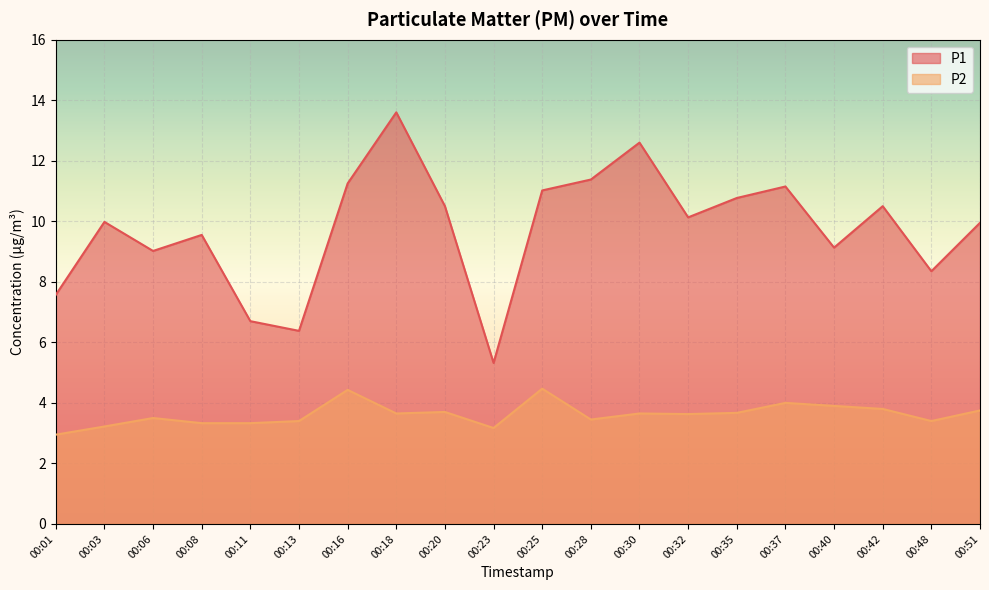

What is the difference between the maximum and minimum values in the P2 series?

1.5